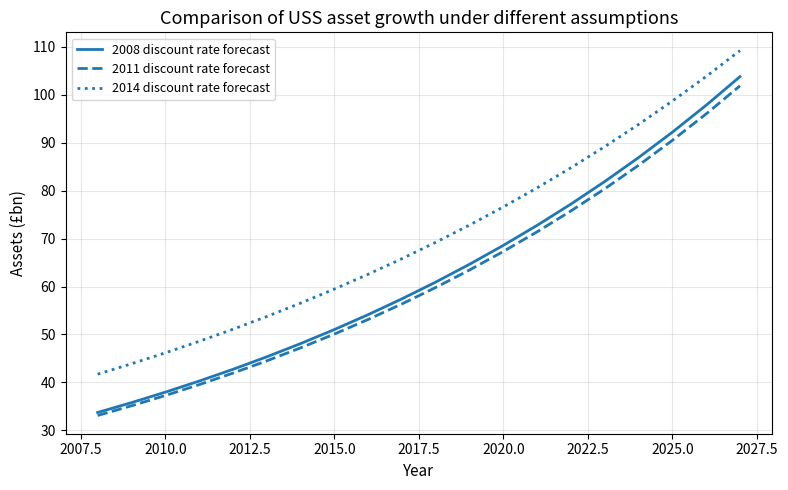

True or false: 2008 discount rate forecast has more than 1 points higher than both neighbors.

False